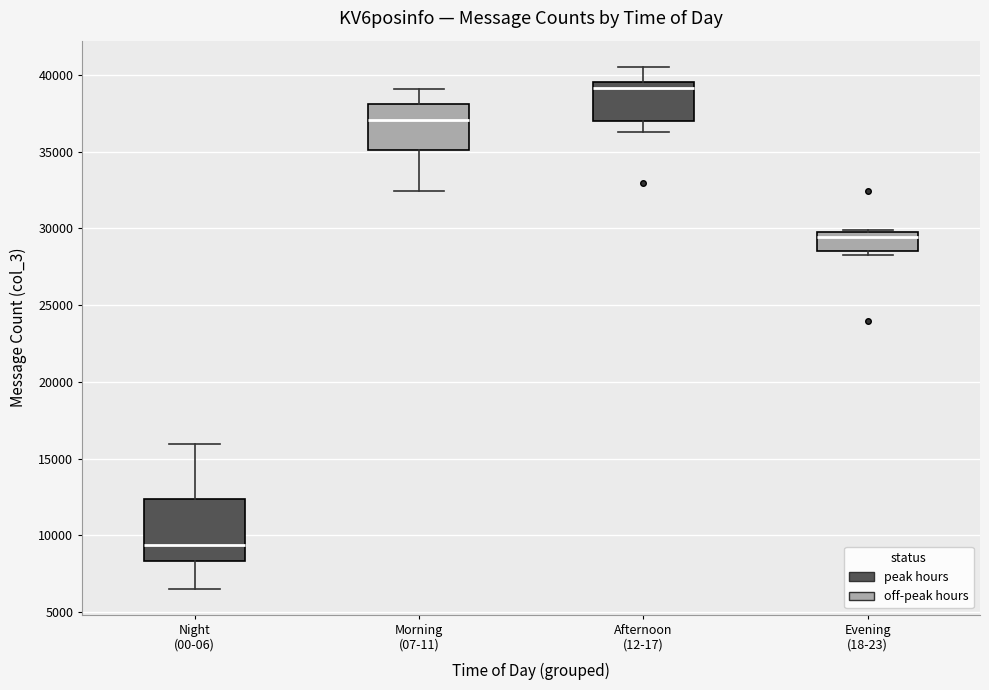

Reading left to right, read every box against the y-axis: the position of its median line, the range the box covers, and the ends of its whiskers. The values are not printed on the chart, so give them approximately, as read against the axis.

Night (00-06): median 9500, box 8500 to 12500, whiskers 6500 to 16000
Morning (07-11): median 37000, box 35000 to 38000, whiskers 32500 to 39000
Afternoon (12-17): median 39000, box 37000 to 39500, whiskers 36500 to 40500
Evening (18-23): median 29500, box 28500 to 30000, whiskers 28500 (just below the box's lower edge) to 30000